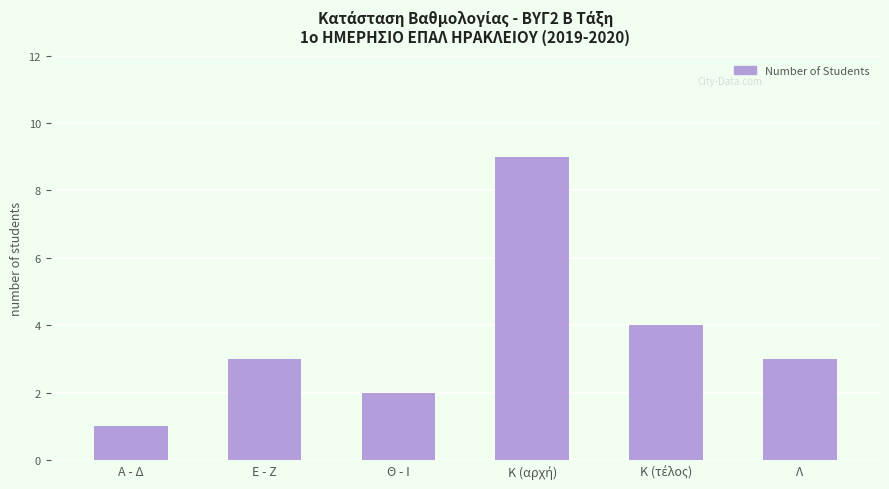

Approximately how many times larger is the value at Θ - Ι compared to Λ?

0.7